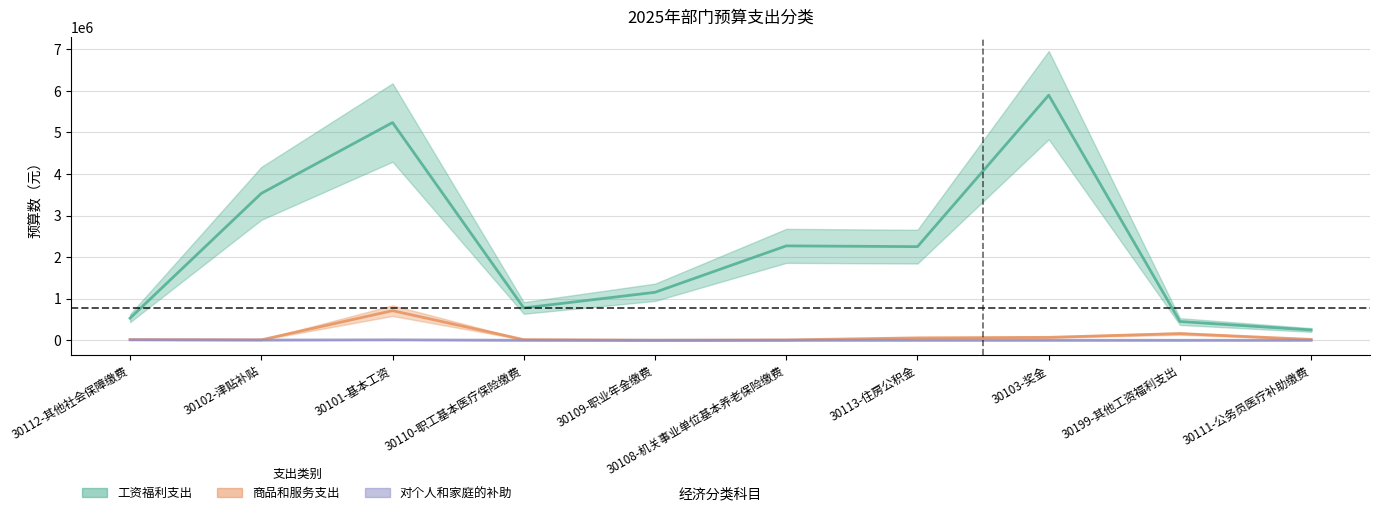

What is the label of the 9th point from the left?

30199-其他工资福利支出